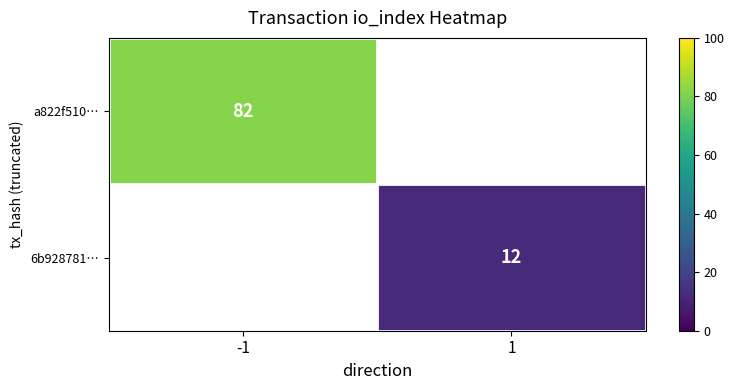

Is the value of a822f510… at -1 greater than the value of 6b928781… at 1?

Yes